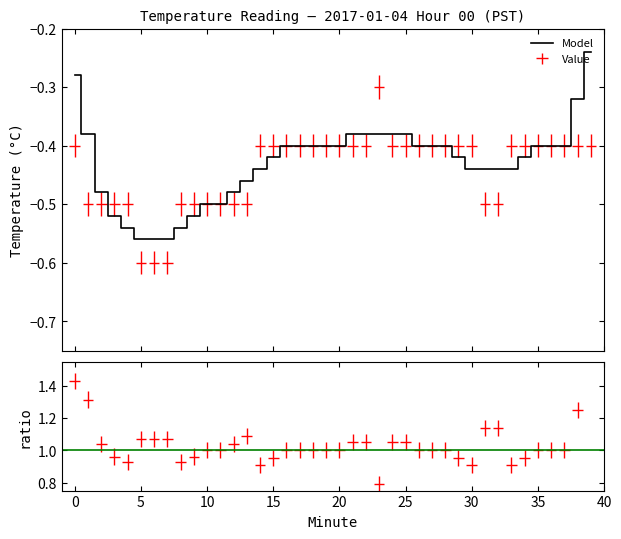

What is the value of the 37th point from the left?

-0.4